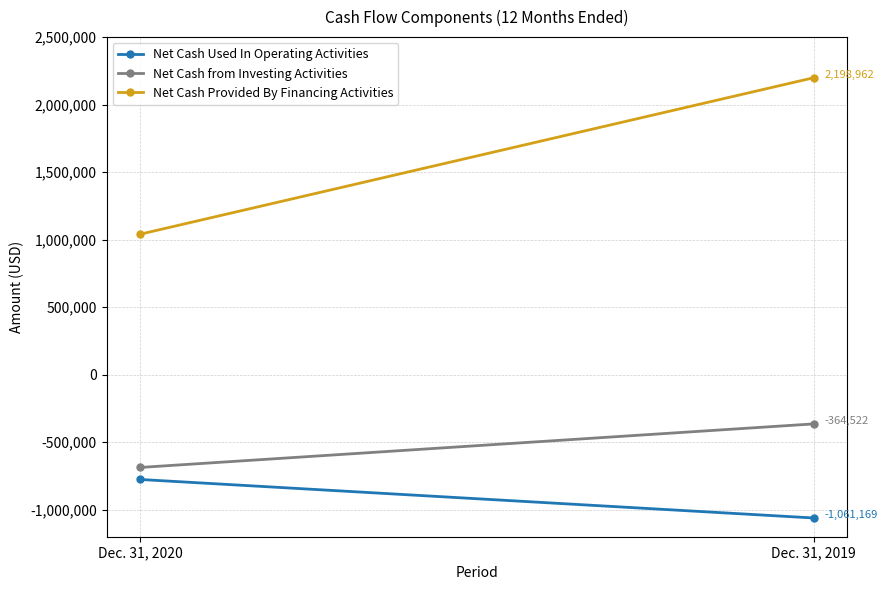

The Net Cash Used In Operating Activities series shows -213554 at Dec. 31, 2019. True or false?

False